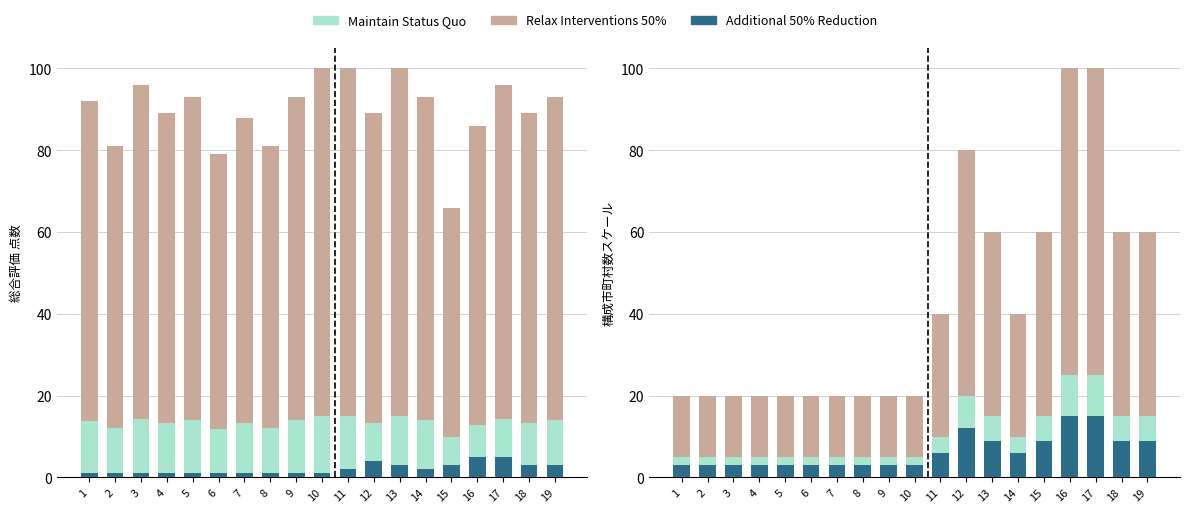

Which series changed the most between 17 and 19?

Relax Interventions 50%